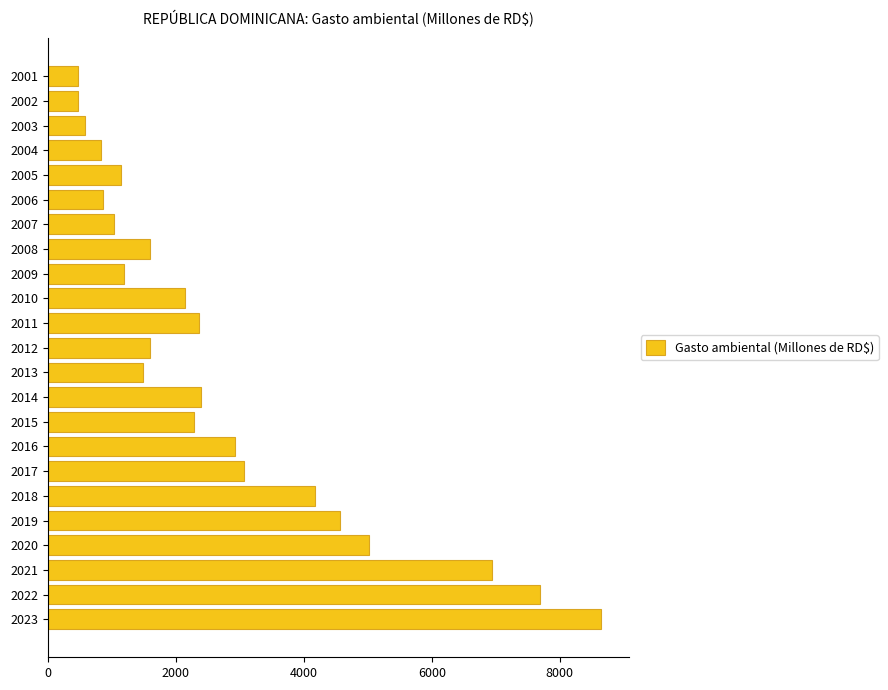

Count the number of data series in this chart.

1